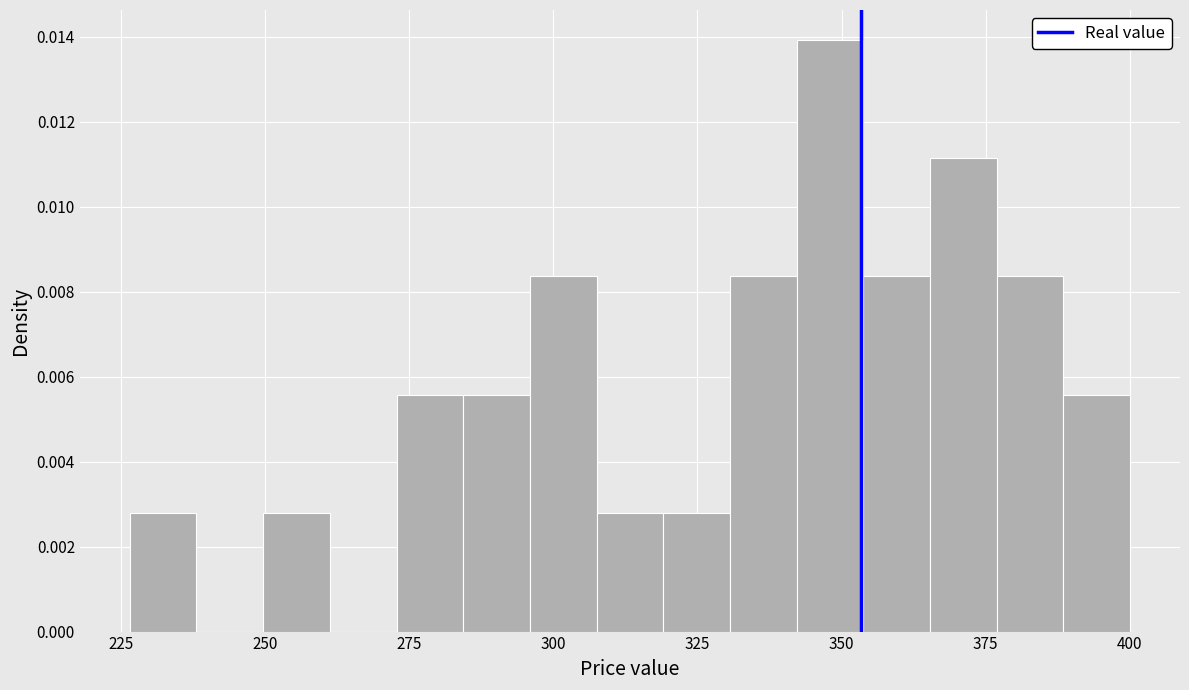

Read against the x-axis, roughly where is the centre of the tallest bar?

350